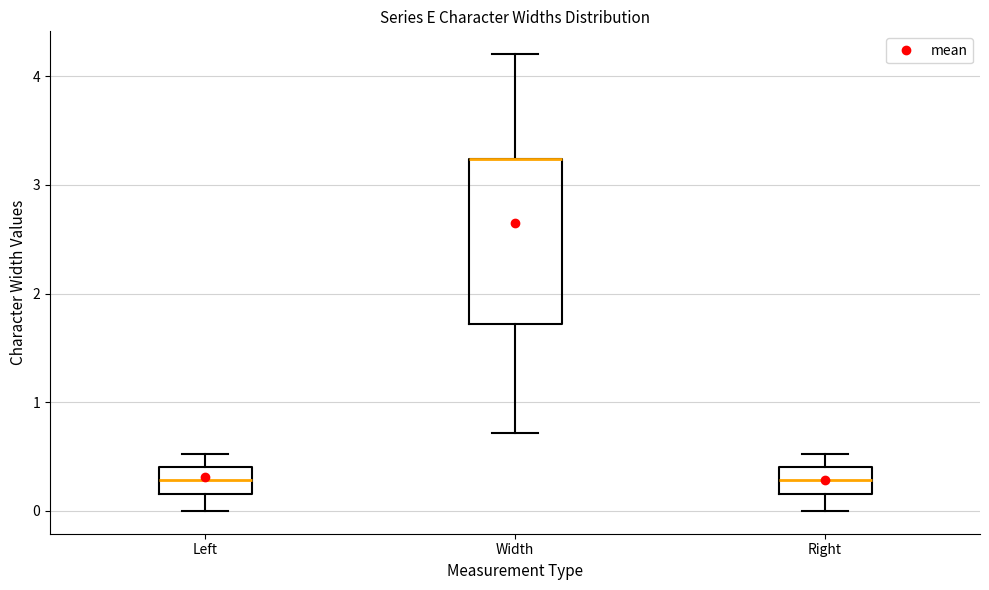

Reading left to right, transcribe this box plot: for each box, give where its median line is, the range the box spans, and where its two whiskers end, as read against the y-axis. The values are not printed on the chart, so give them approximately, as read against the axis.

Left: median 0.3, box 0.2 to 0.4, whiskers 0.0 to 0.5
Width: median 3.2 (drawn on the box's upper edge), box 1.7 to 3.2, whiskers 0.7 to 4.2
Right: median 0.3, box 0.2 to 0.4, whiskers 0.0 to 0.5